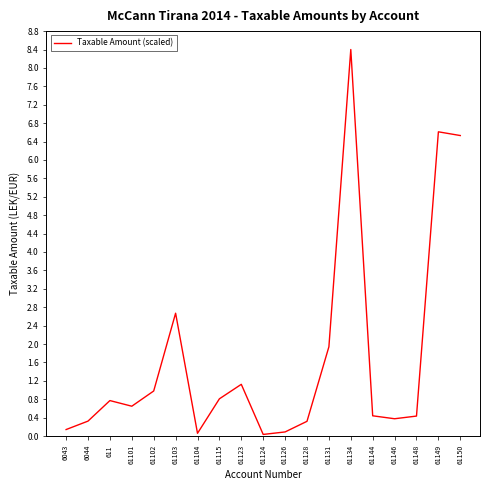

What is the approximate value at 6044?

0.3